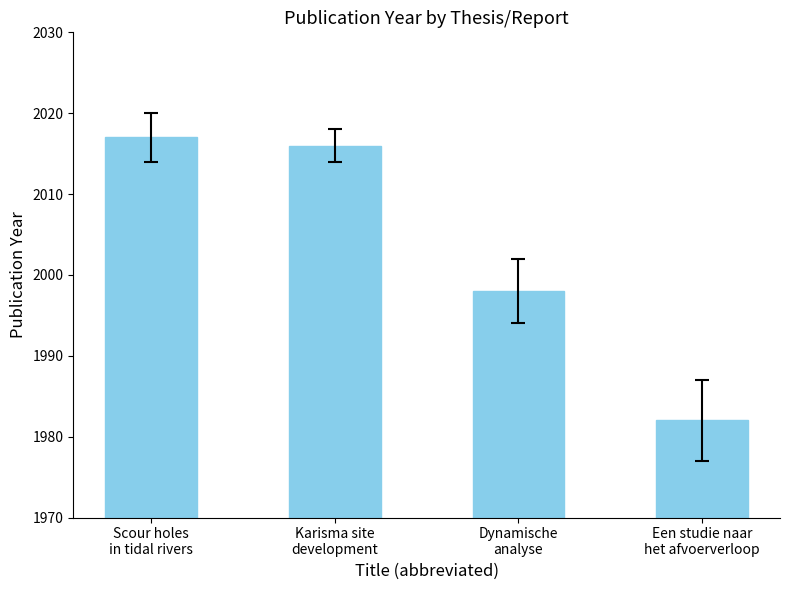

What value does the data have at Karisma site
development, to the nearest 10?

2020